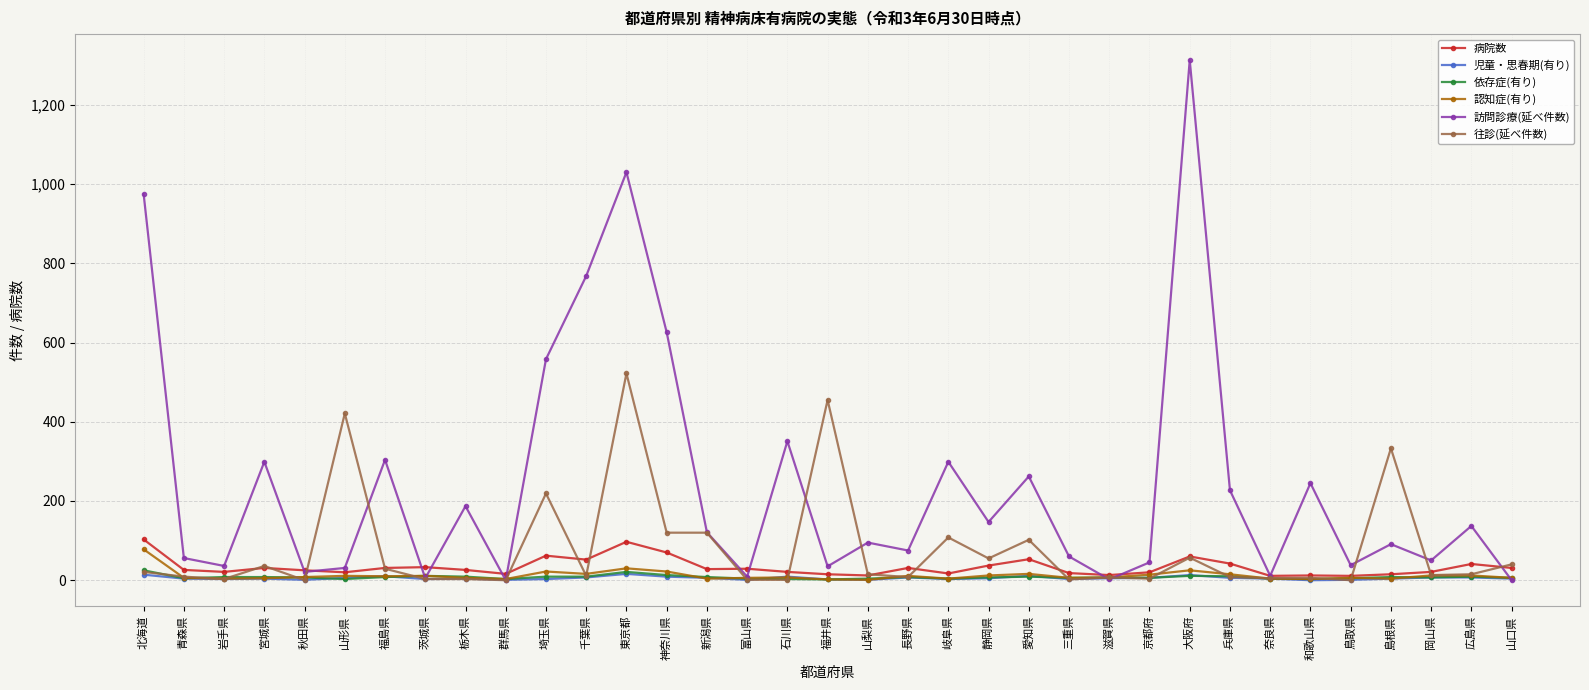

True or false: 認知症(有り) has more than 1 interior local peaks.

True